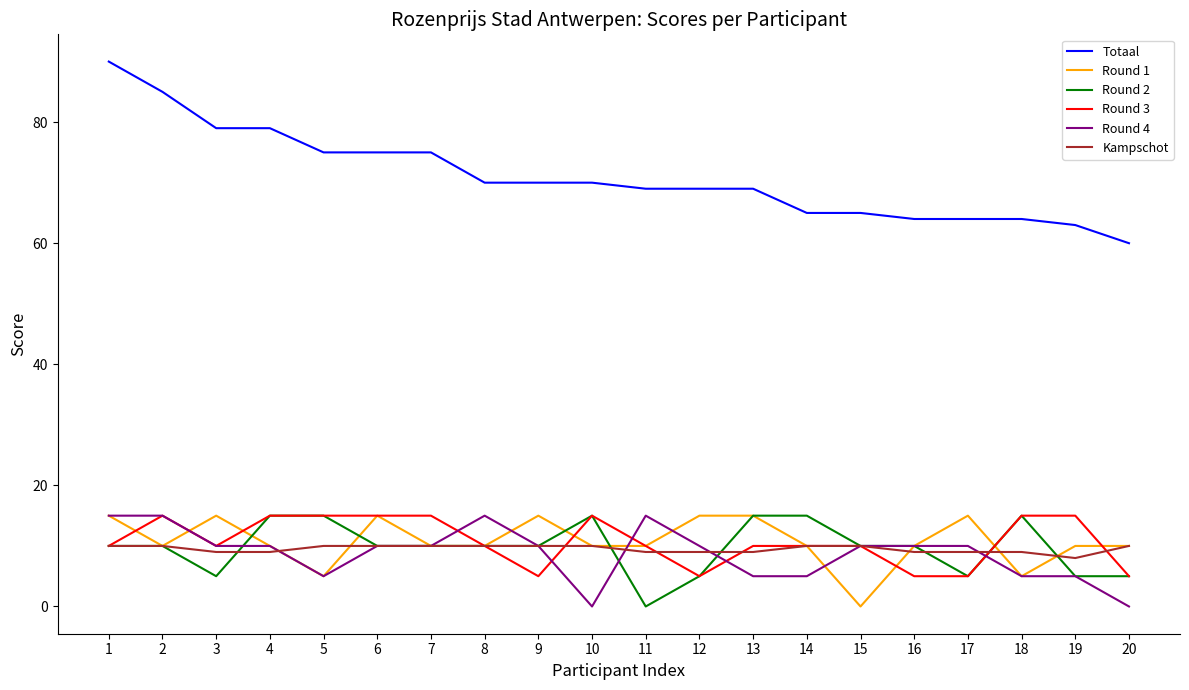

What is the difference between the highest and lowest values at 7?

65